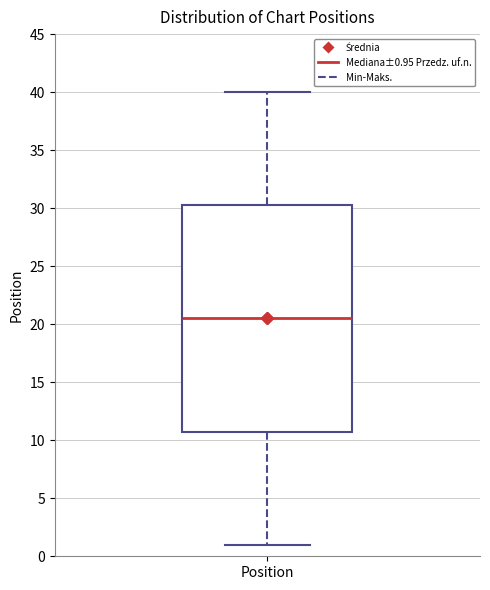

Where is the lower edge of the box for Position on the y-axis? The values are not printed on the chart, so give them approximately, as read against the axis.

11.0